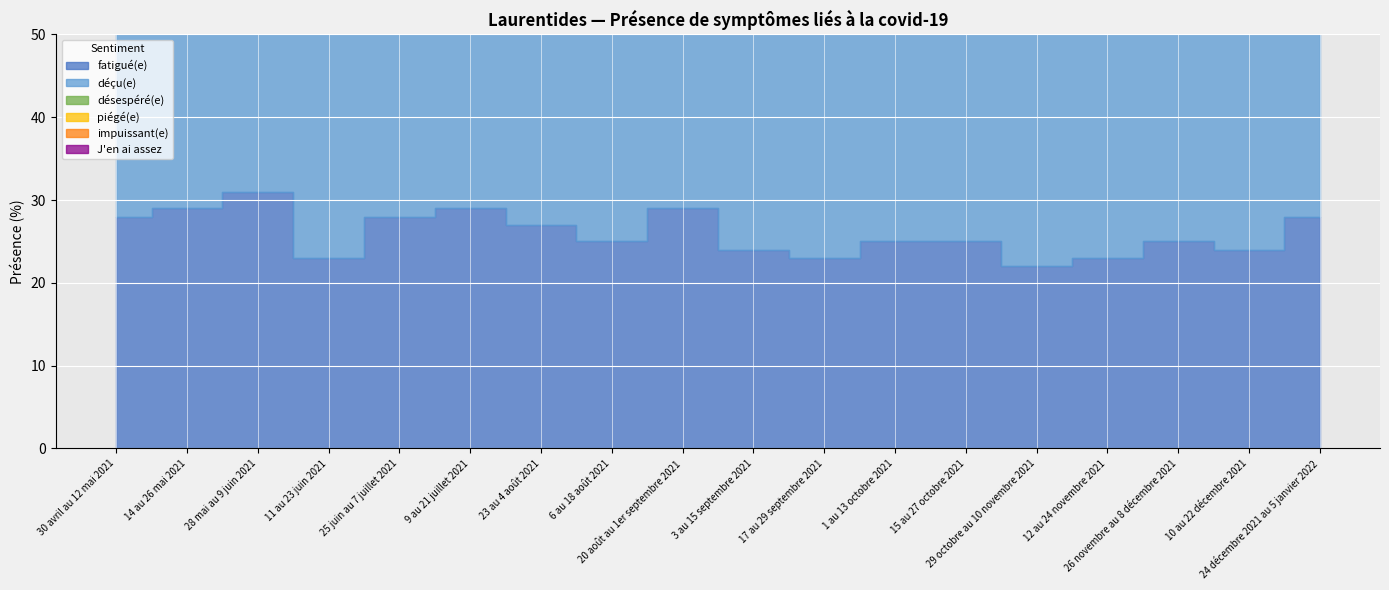

The value of désespéré(e) at 23 au 4 août 2021 is 13. True or false?

True